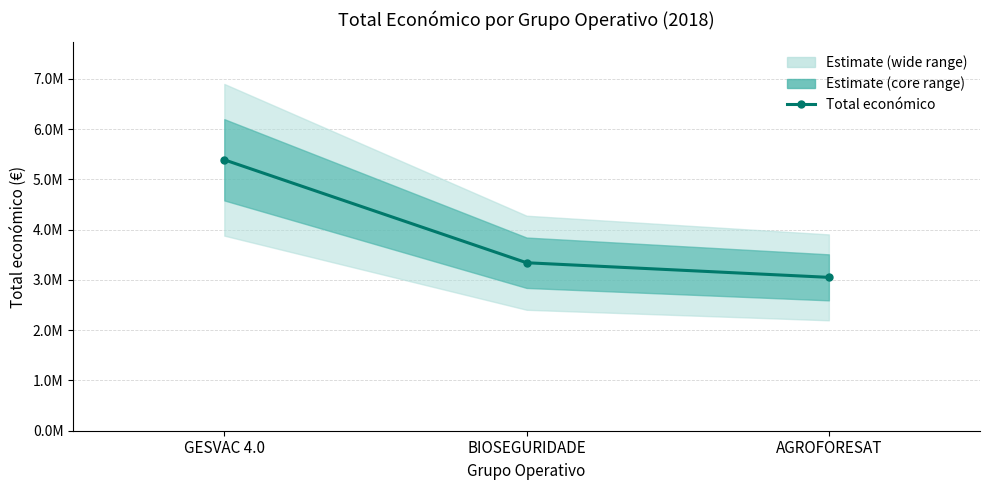

How many series are shown in this chart?

1